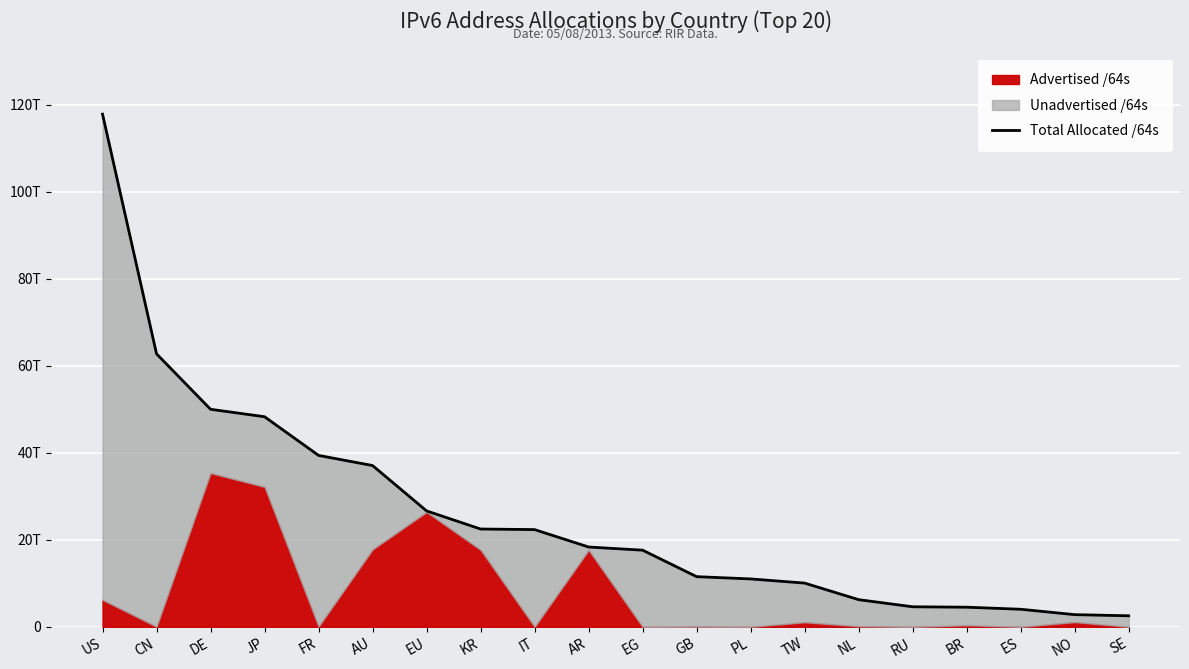

What is the value of the 20th point from the left?

2551221714944